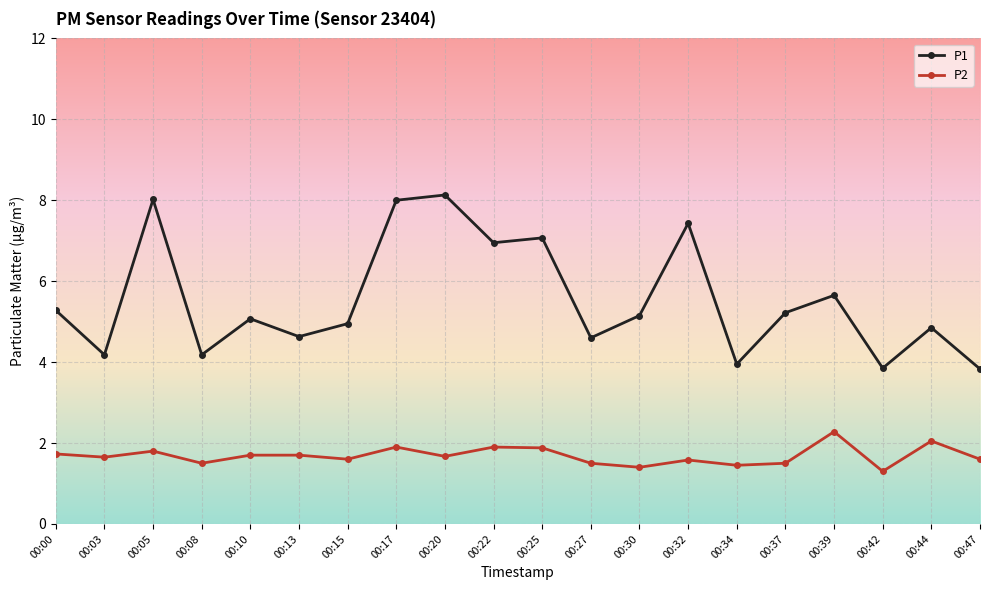

List the series in order of their overall mean, highest first.

P1, P2